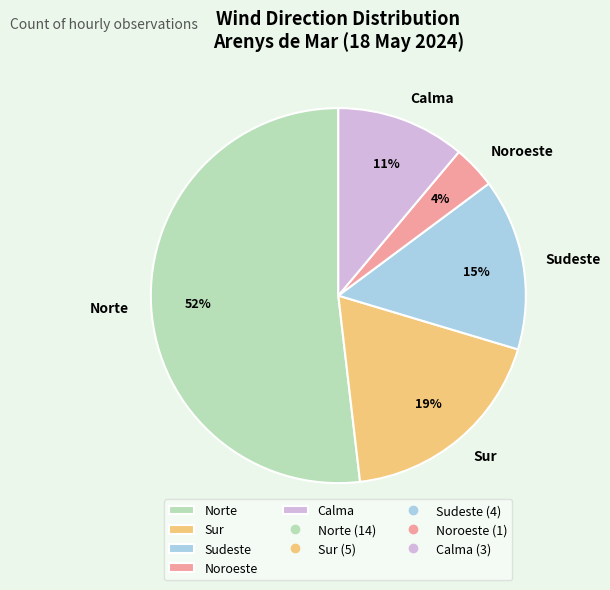

True or false: Sudeste accounts for 15% of the total.

True